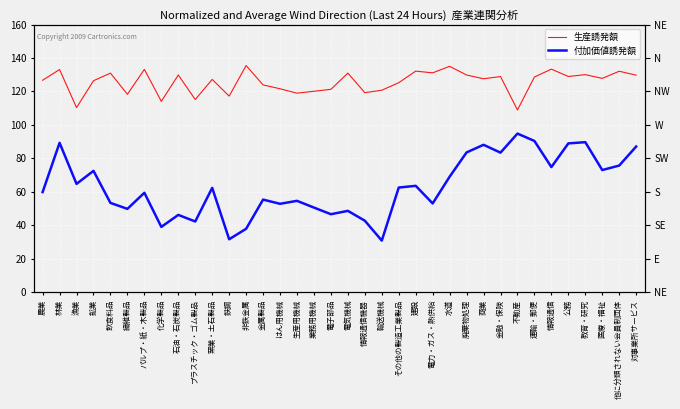

Reading left to right, extract all data points from this chart.

生産誘発額: 農業=126.7	林業=133.1	漁業=110.3	鉱業=126.4	飲食料品=131.0	繊維製品=118.3	パルプ・紙・木製品=133.2	化学製品=114.1	石油・石炭製品=129.8	プラスチック・ゴム製品=115.2	窯業・土石製品=127.2	鉄鋼=117.2	非鉄金属=135.5	金属製品=123.9	はん用機械=121.6	生産用機械=119.0	業務用機械=120.1	電子部品=121.3	電気機械=131.0	情報通信機器=119.3	輸送機械=120.8	その他の製造工業製品=125.2	建設=132.2	電力・ガス・熱供給=131.1	水道=135.0	廃棄物処理=129.8	商業=127.6	金融・保険=128.9	不動産=109.0	運輸・郵便=128.6	情報通信=133.3	公務=129.0	教育・研究=130.1	医療・福祉=127.8	他に分類されない会員制団体=132.1	対事業所サービス=129.7
付加価値誘発額: 農業=59.9	林業=89.3	漁業=64.8	鉱業=72.5	飲食料品=53.4	繊維製品=49.8	パルプ・紙・木製品=59.5	化学製品=39.0	石油・石炭製品=46.2	プラスチック・ゴム製品=42.3	窯業・土石製品=62.4	鉄鋼=31.7	非鉄金属=37.9	金属製品=55.4	はん用機械=52.9	生産用機械=54.6	業務用機械=50.6	電子部品=46.6	電気機械=48.6	情報通信機器=42.8	輸送機械=30.9	その他の製造工業製品=62.6	建設=63.6	電力・ガス・熱供給=53.1	水道=69.0	廃棄物処理=83.6	商業=88.1	金融・保険=83.4	不動産=94.8	運輸・郵便=90.4	情報通信=74.8	公務=89.0	教育・研究=89.7	医療・福祉=73.0	他に分類されない会員制団体=75.7	対事業所サービス=87.1